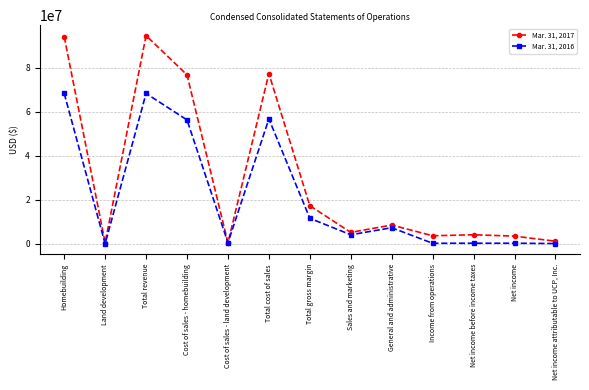

What is the label of the 10th point from the right?

Cost of sales - homebuilding